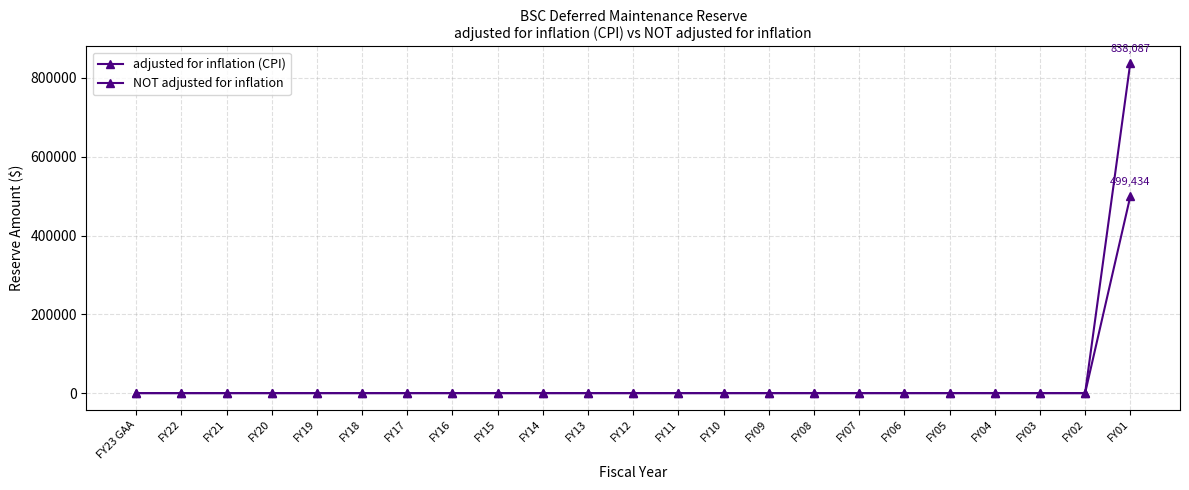

Is this an area chart (filled region under the line)?

No